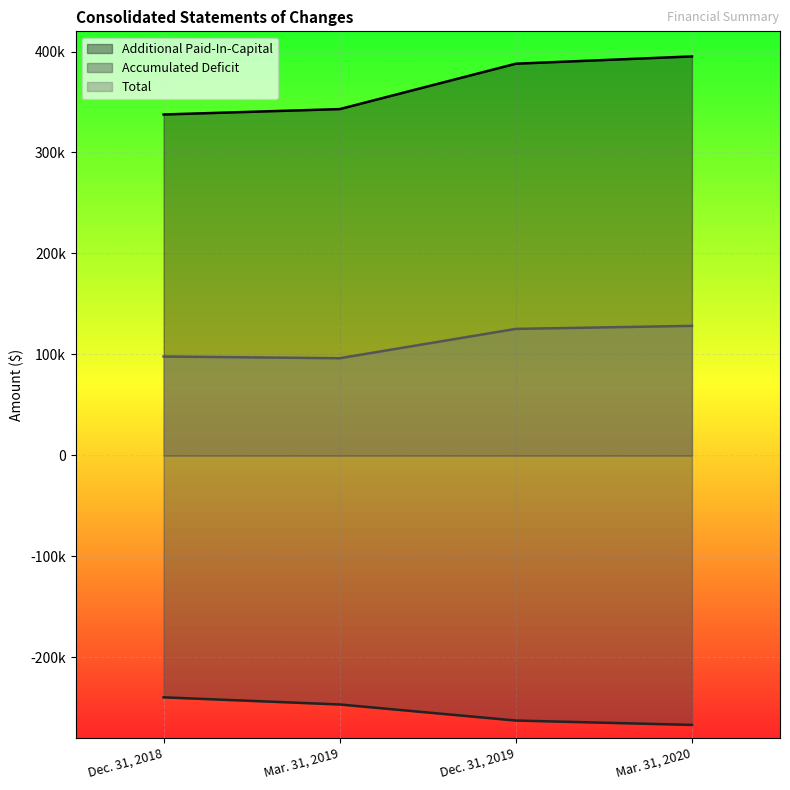

True or false: Total has a value of 153714 at Mar. 31, 2019.

False